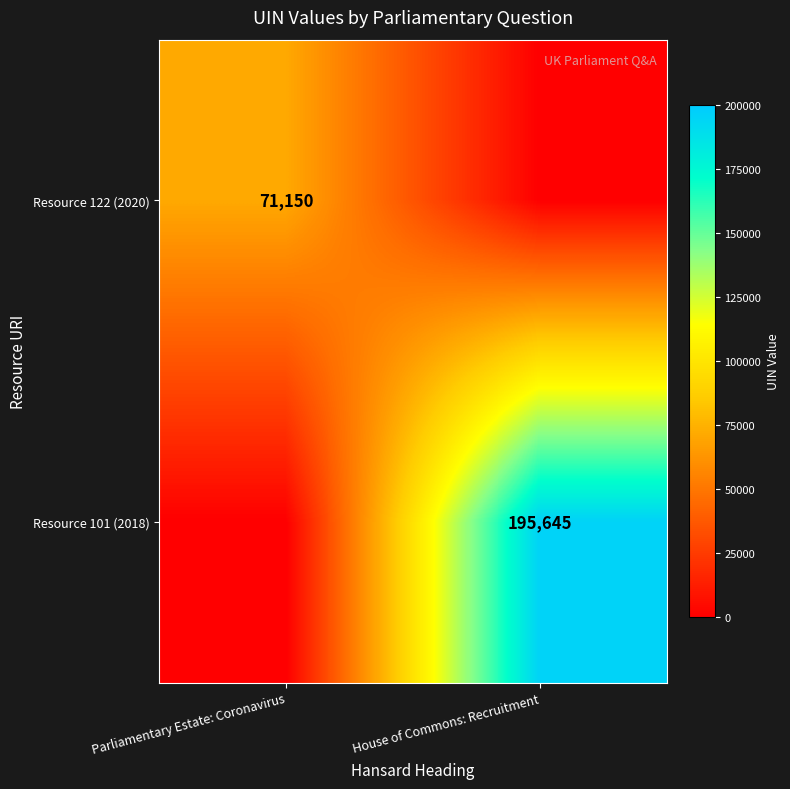

Is the value of Resource 122 (2020) at Parliamentary Estate: Coronavirus greater than the value of Resource 101 (2018) at House of Commons: Recruitment?

No